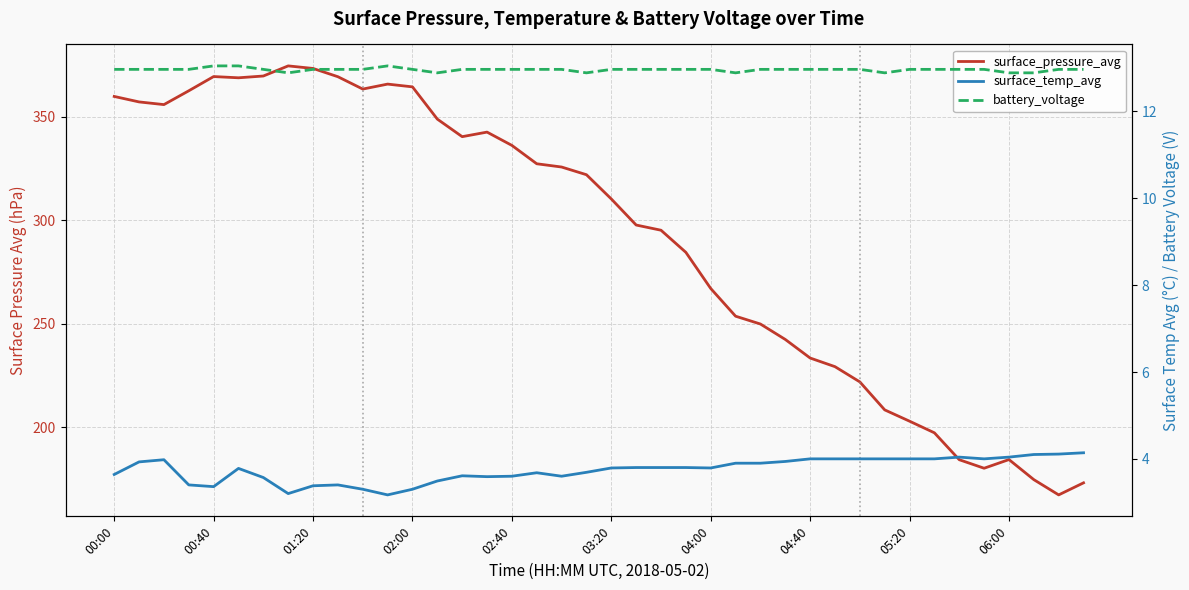

What is the difference between the surface_temp_avg values at 10 and 28?

0.7